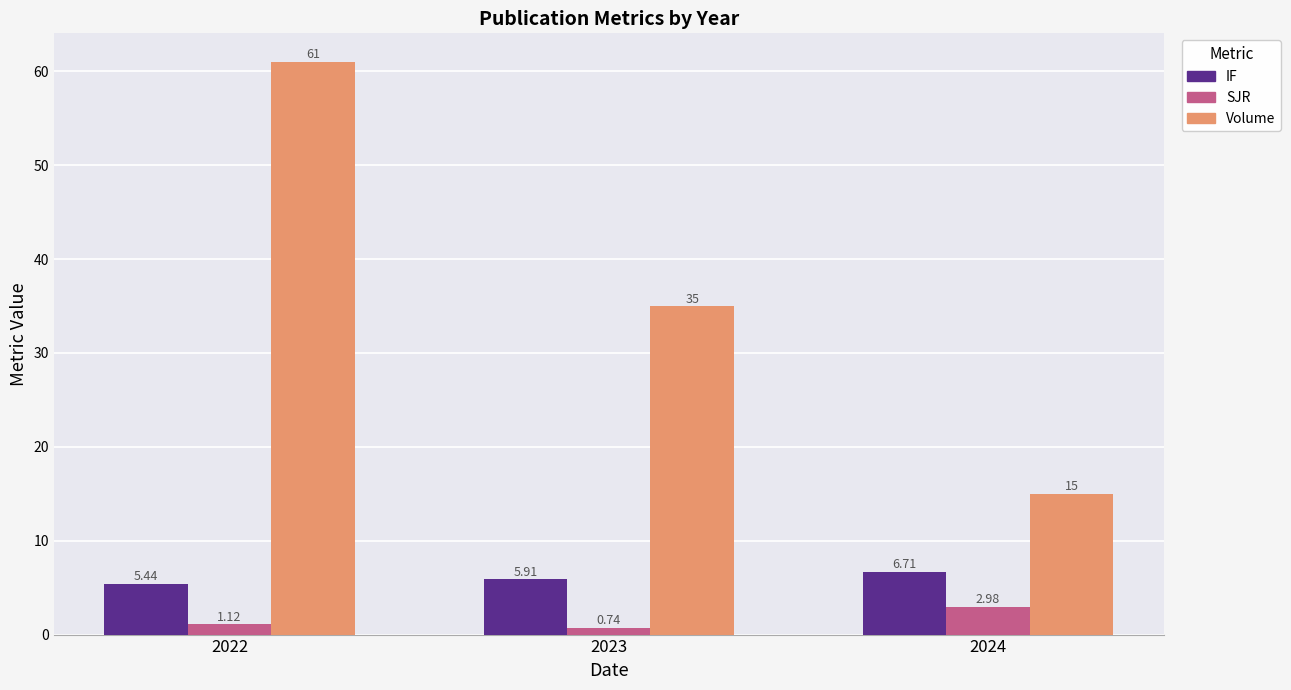

At 2022, list the series in order from largest to smallest.

Volume, IF, SJR